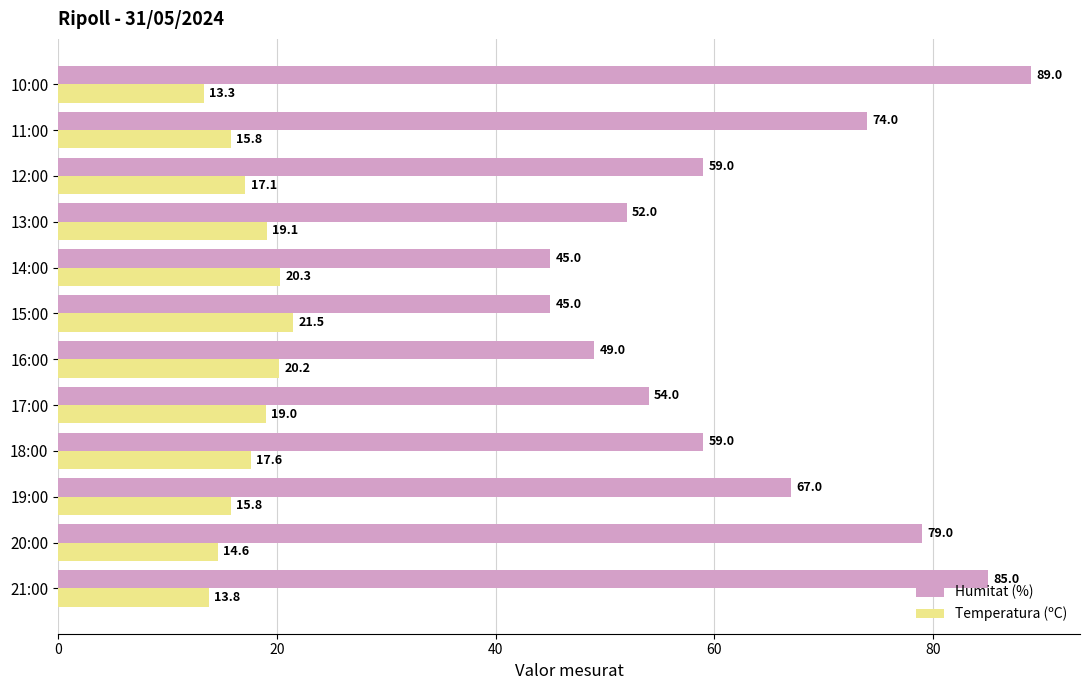

What is the difference between the maximum and second lowest values in the Humitat (%) series?

44.0